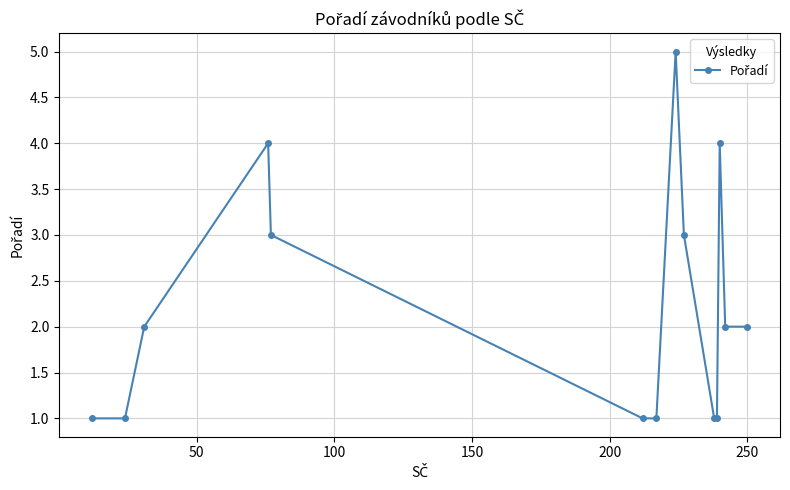

How many points are higher than both their immediate neighbors (excluding endpoints)?

3